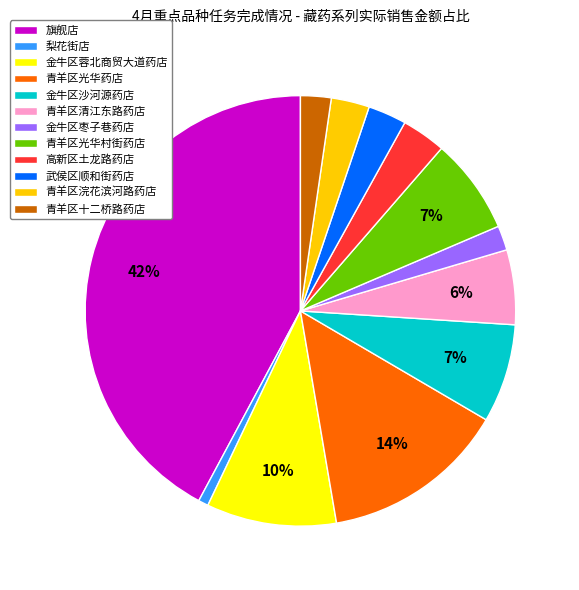

To the nearest percent, what is the difference between the largest and smallest slice percentages?

41%